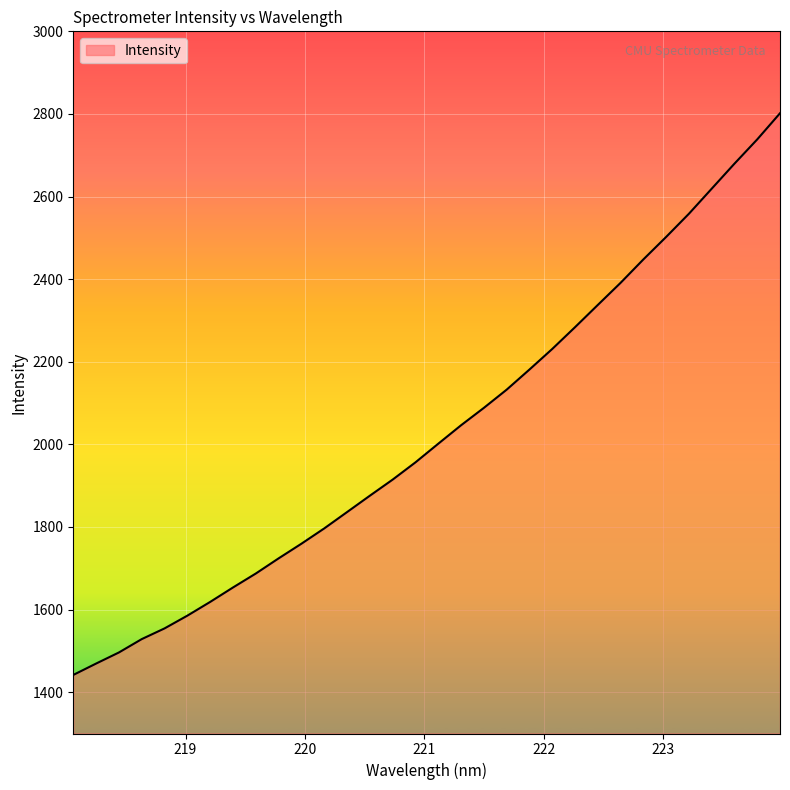

What is the difference between the maximum and minimum values?

1359.9